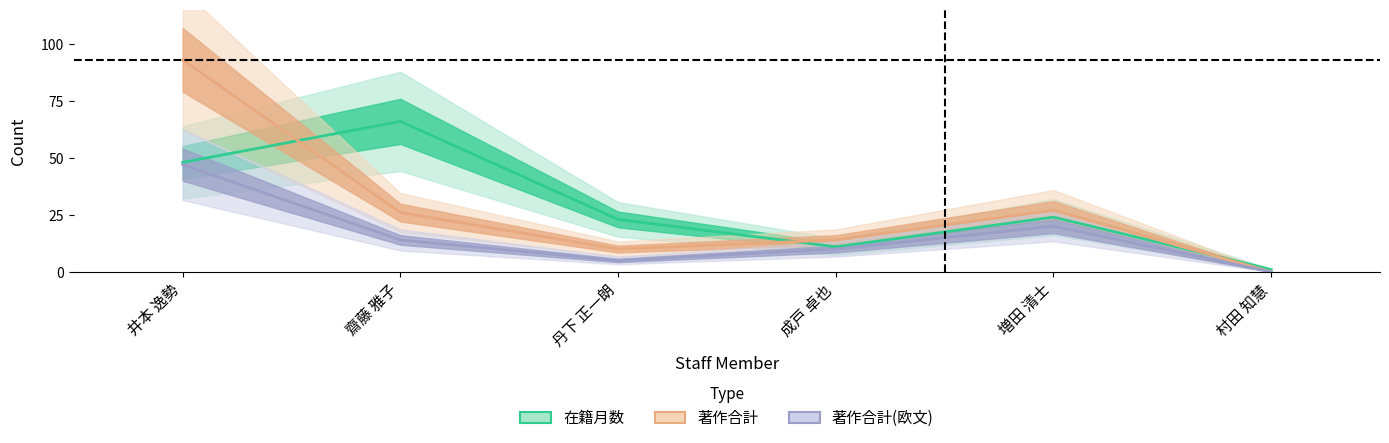

At which label does 在籍月数 first exceed 24?

井本 逸勢